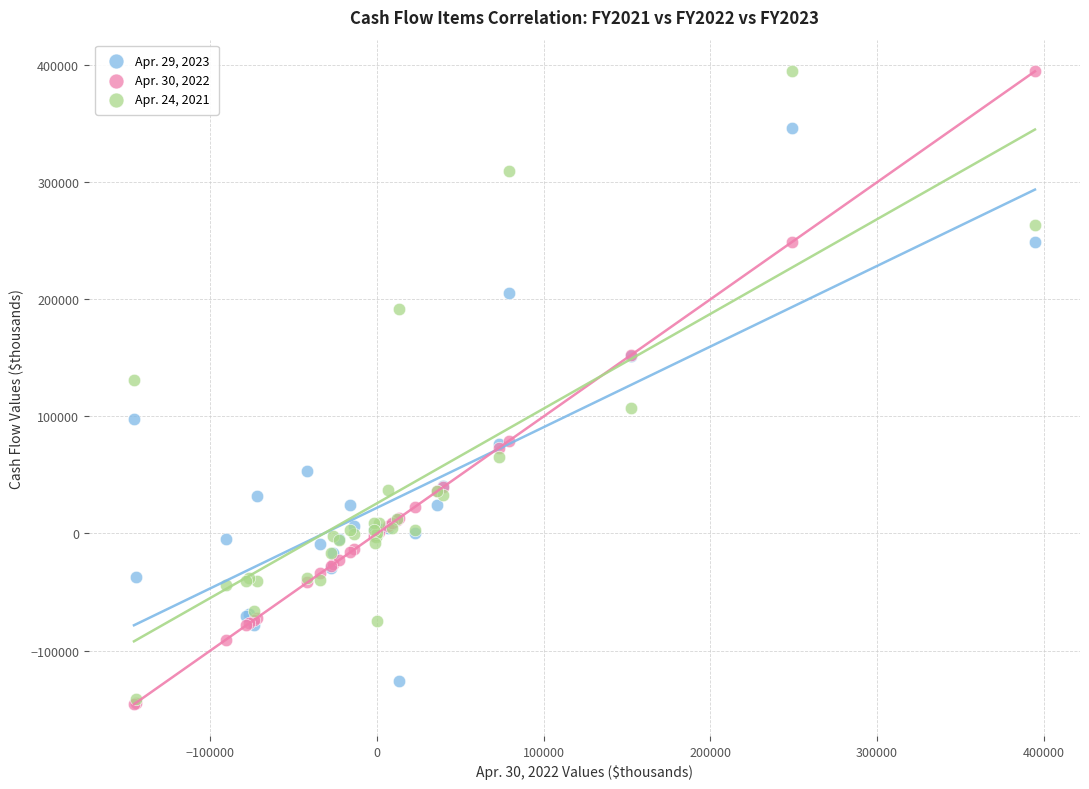

Across all series, what Y value is closest to 124428?

131175